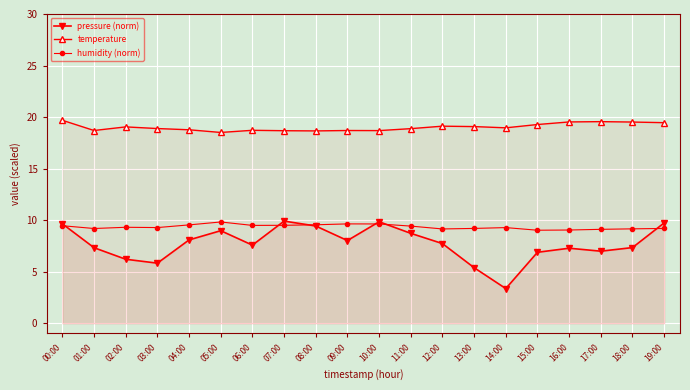

Which series has the largest range (max minus min)?

pressure (norm)